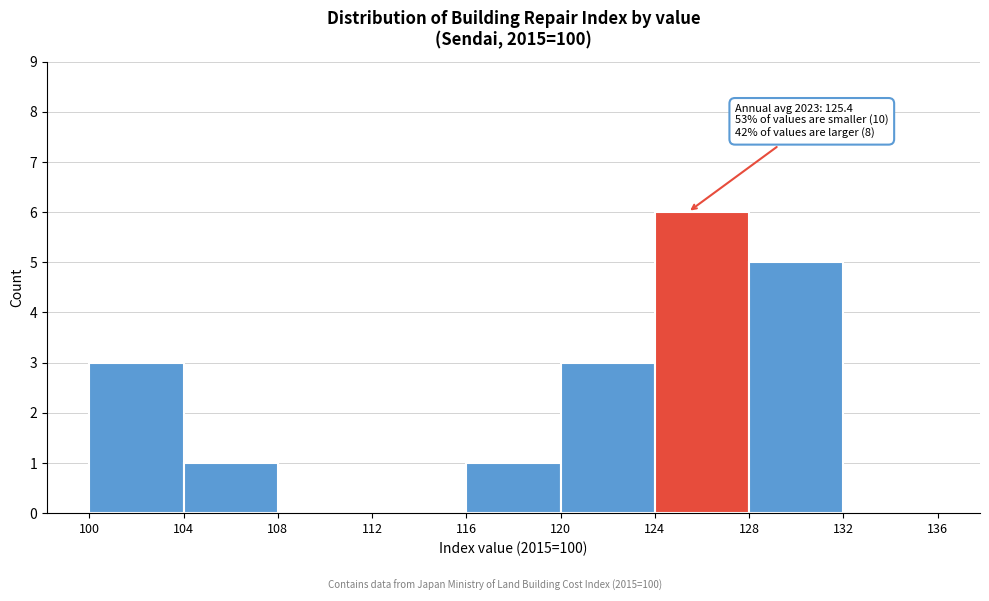

Over which range of the x-axis is the bar tallest?

124 to 128